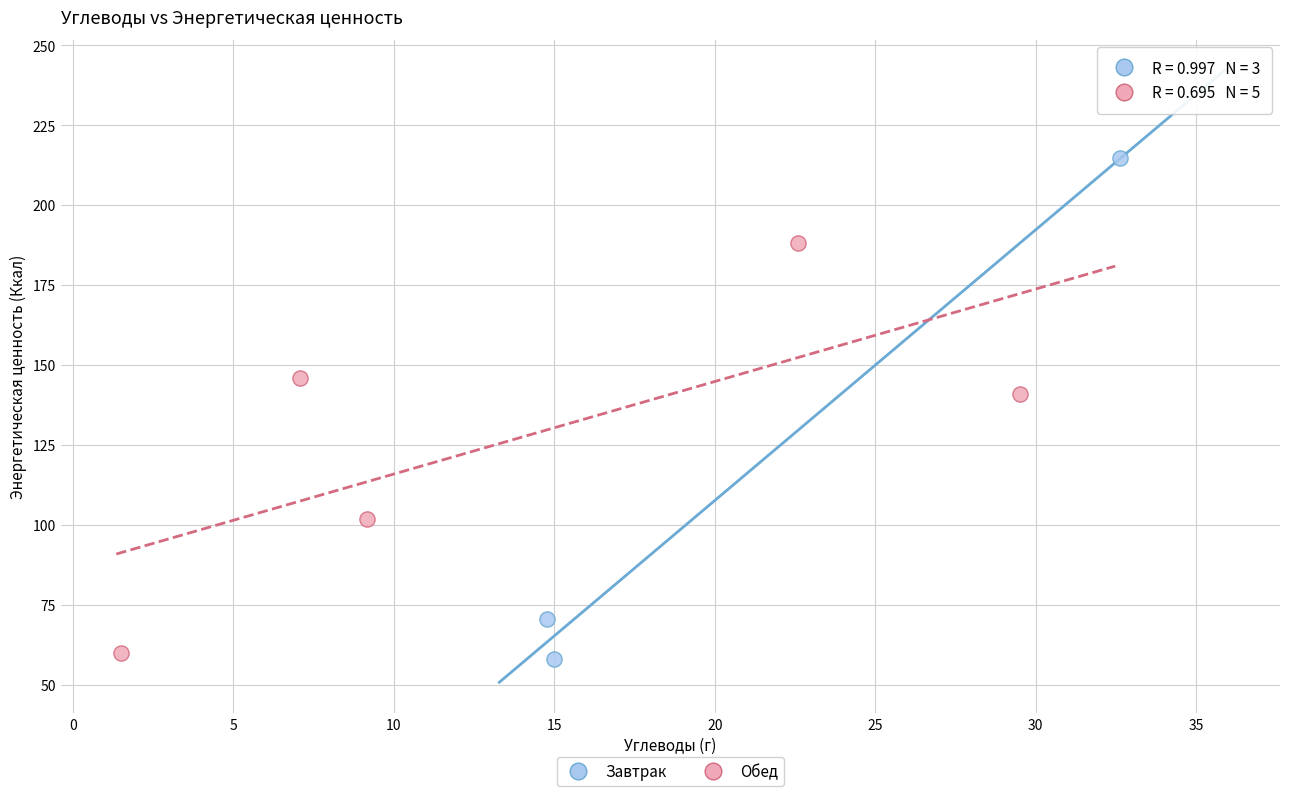

Which series reaches the maximum Y coordinate?

Завтрак